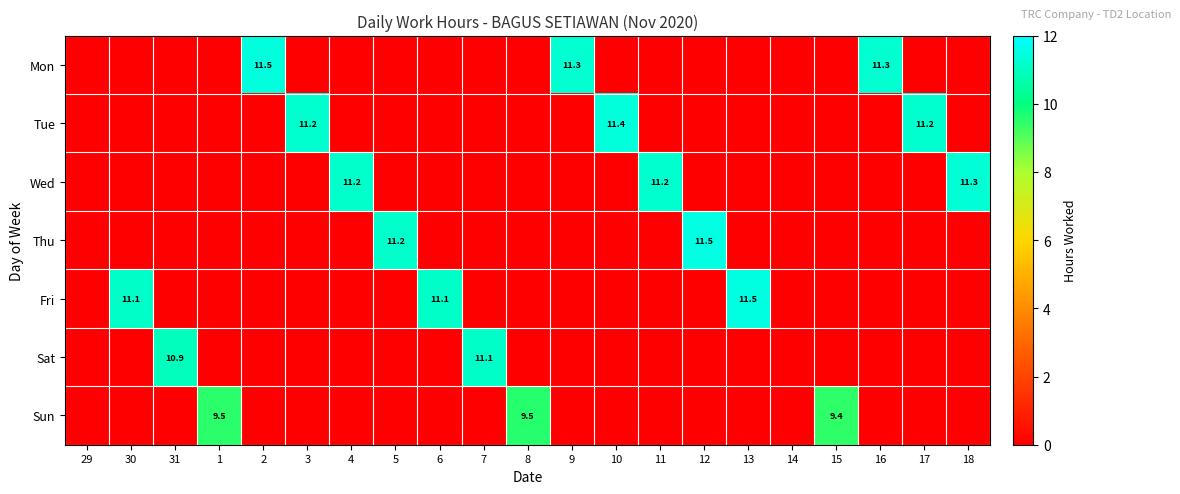

Is it true that Tue equals 18.7 at 17?

False